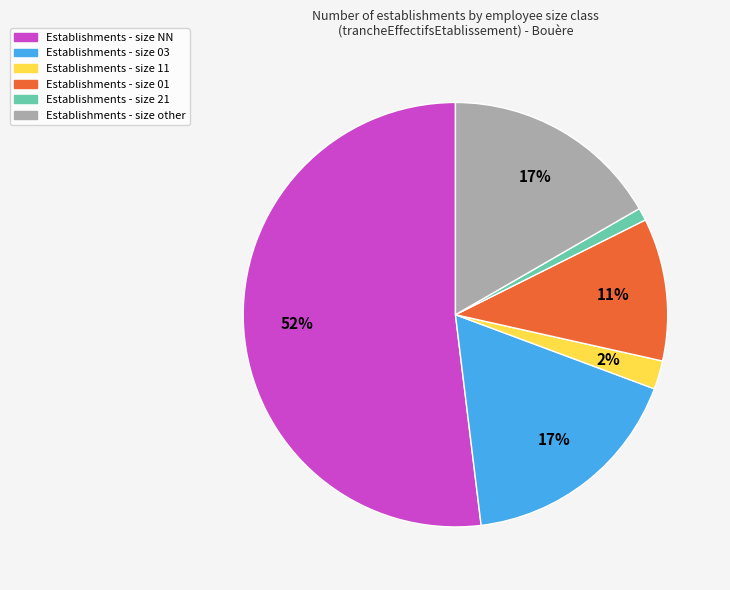

Does any single category account for the majority?

Yes